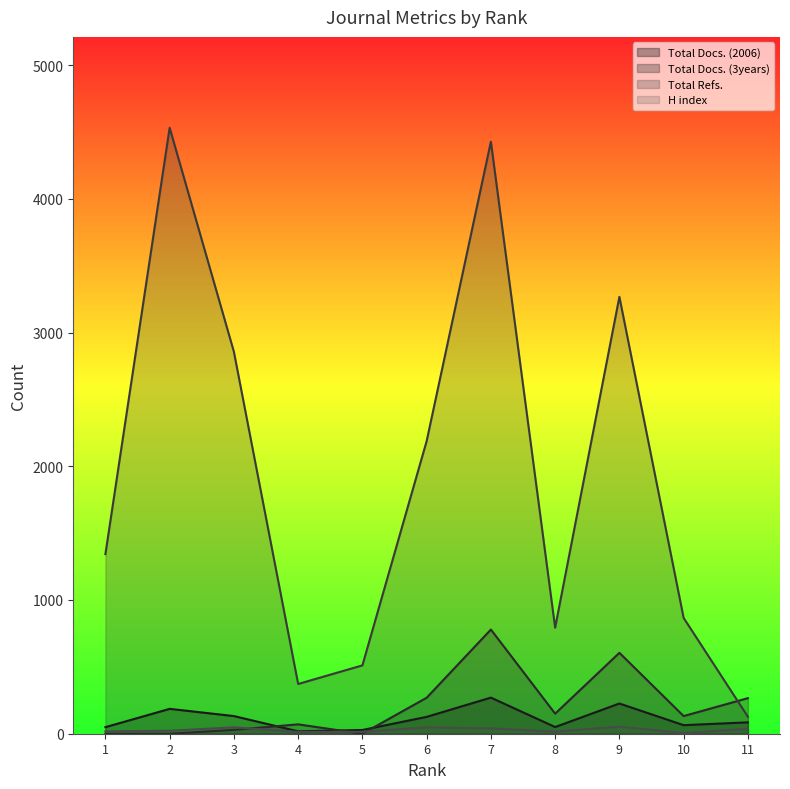

How many distinct data groups are displayed?

4